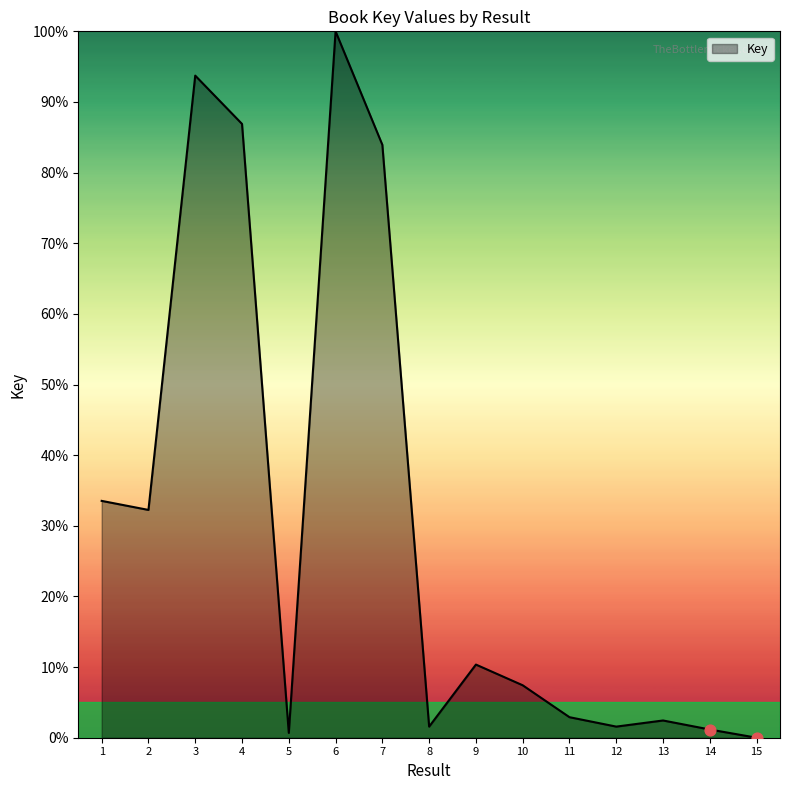

Approximately how many times larger is the value at 7 compared to 10?

11.3